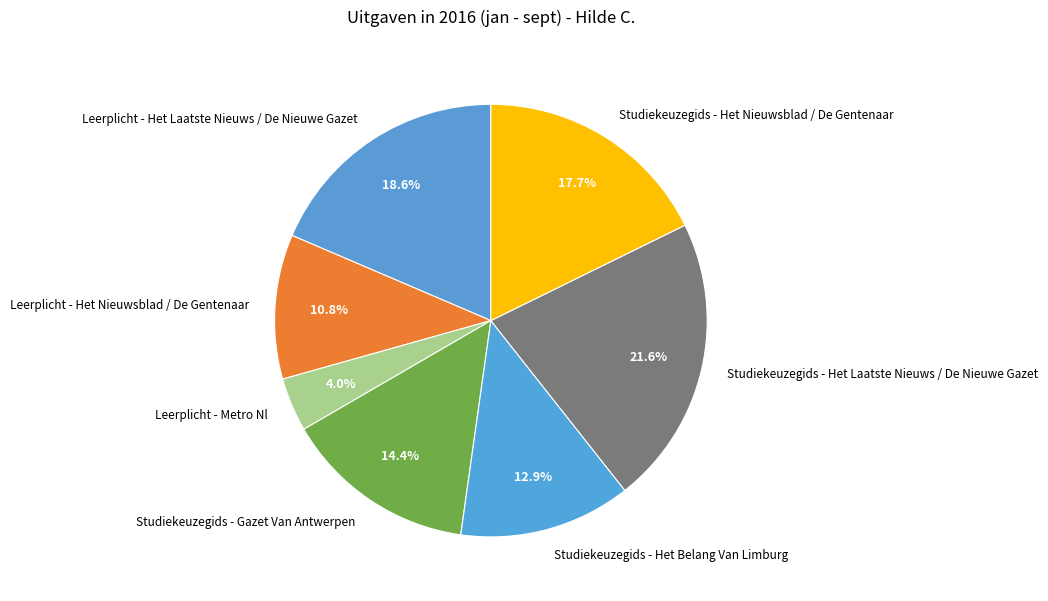

What is the largest slice in the pie chart?

Studiekeuzegids - Het Laatste Nieuws / De Nieuwe Gazet